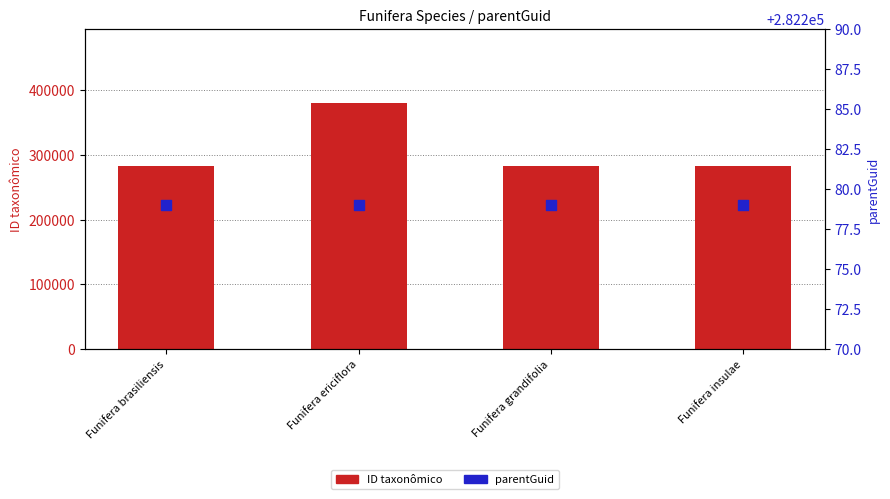

Which series contains the lowest Y value?

parentGuid